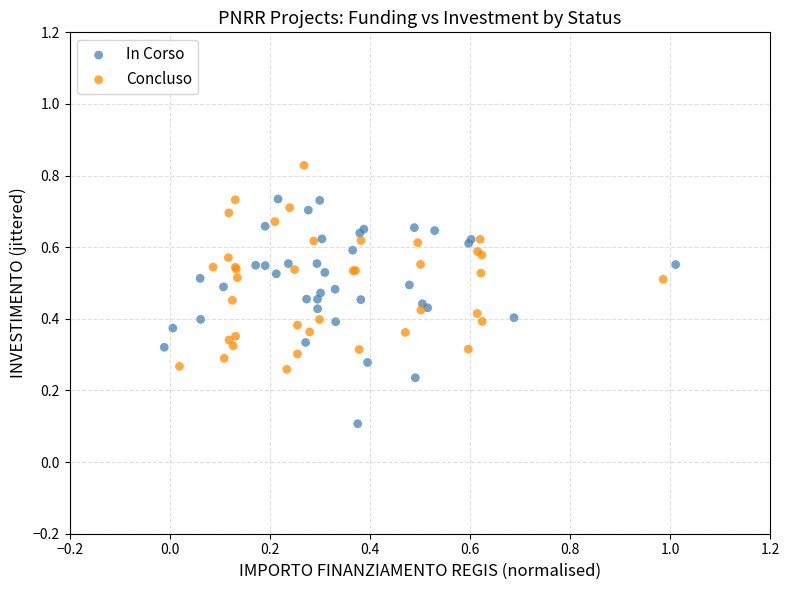

Which series has the widest spread of Y values?

In Corso